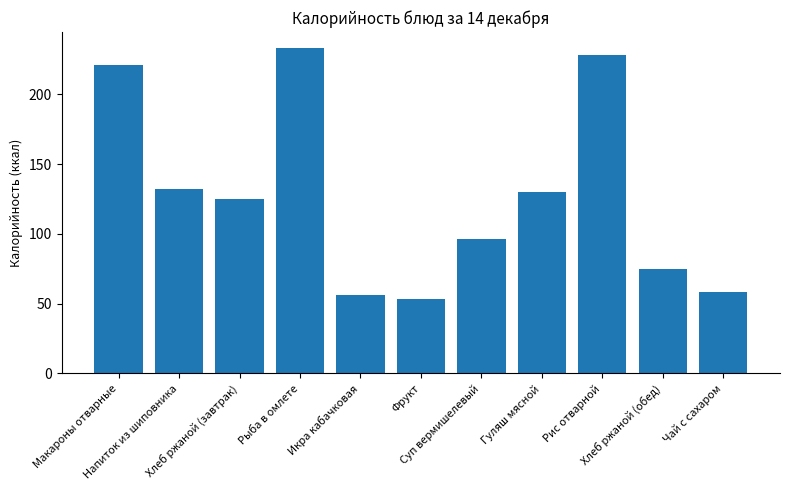

What is the difference between the values at Рыба в омлете and Макароны отварные?

11.9